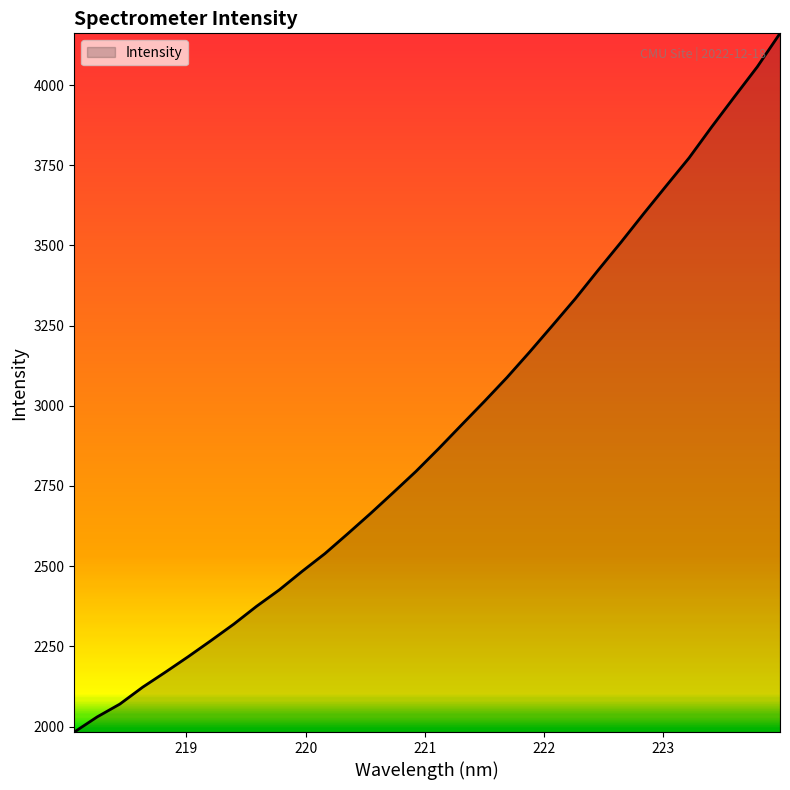

What is the greatest value displayed?

4161.2